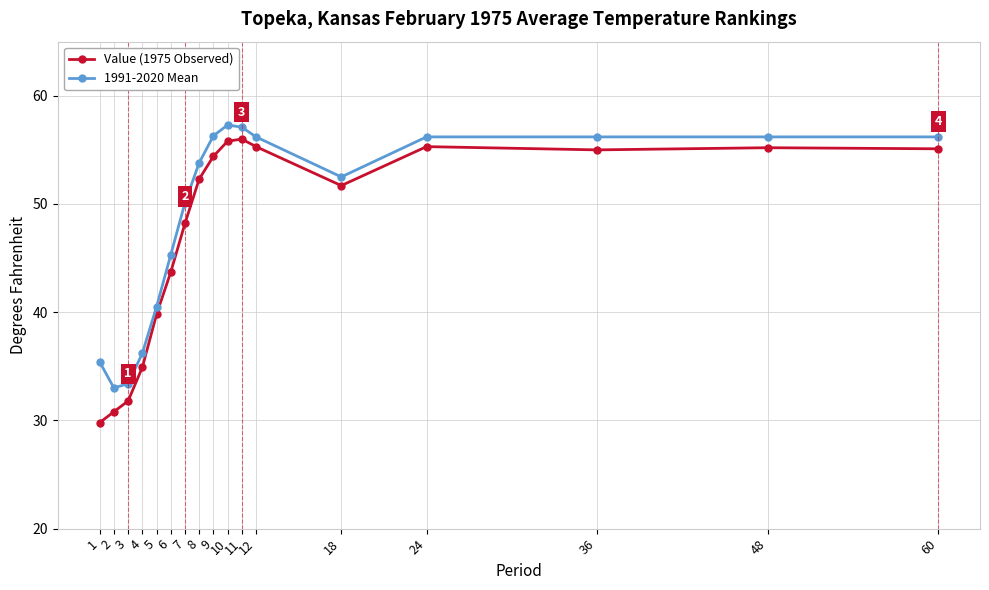

True or false: 1991-2020 Mean and Value (1975 Observed) cross at least once.

False